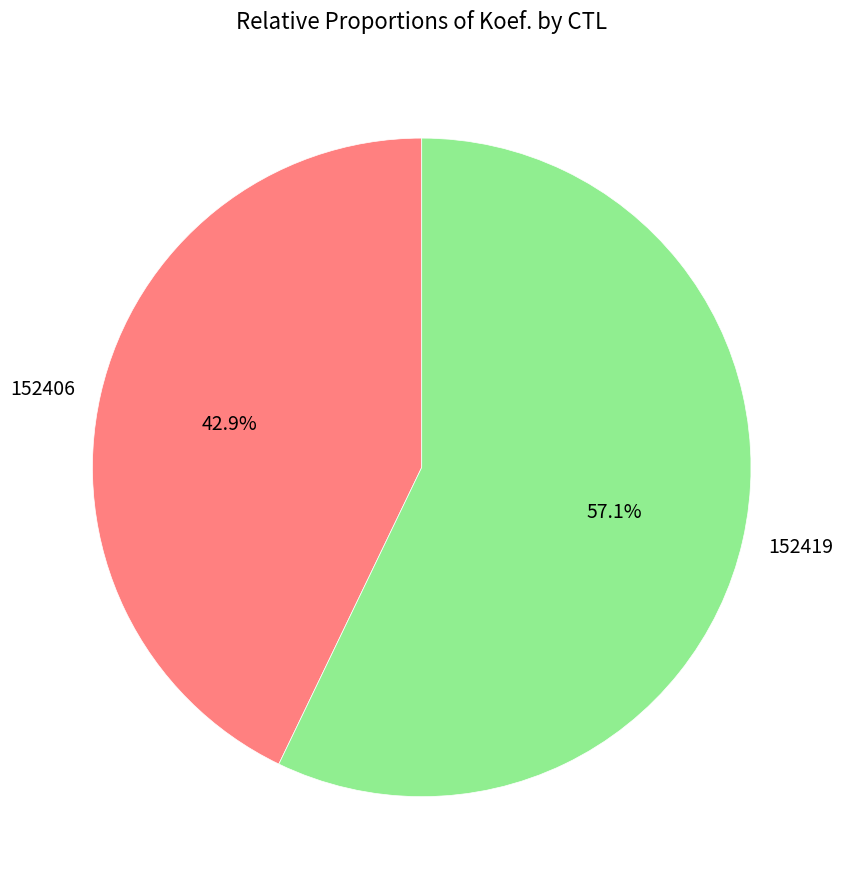

Which has a higher value, 152419 or 152406?

152419